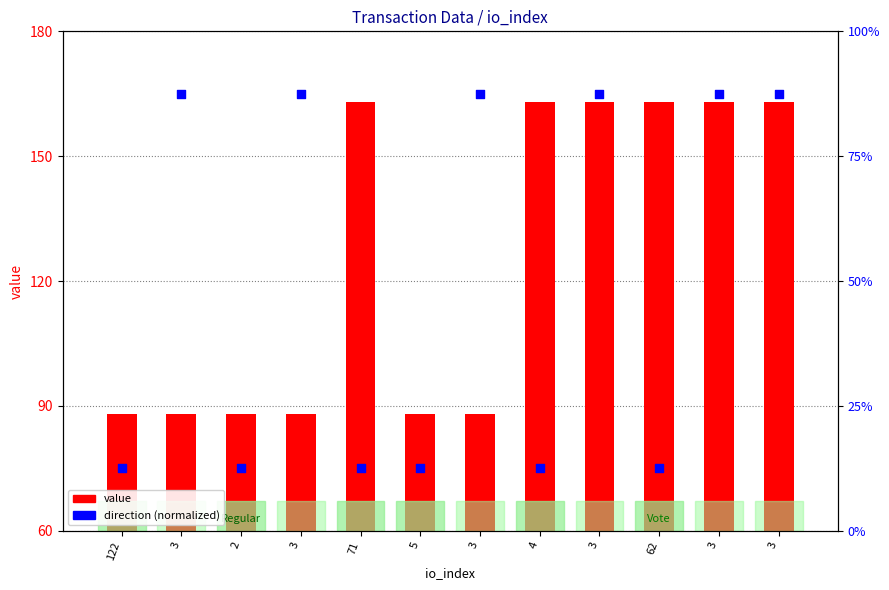

At how many categories does at least one series exceed 53?

12